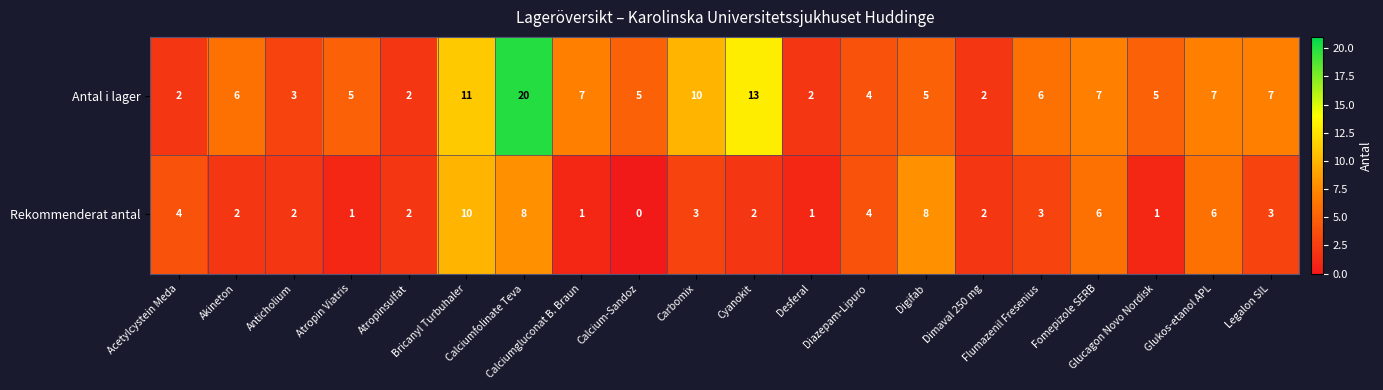

Which series has the largest total across all categories?

Antal i lager